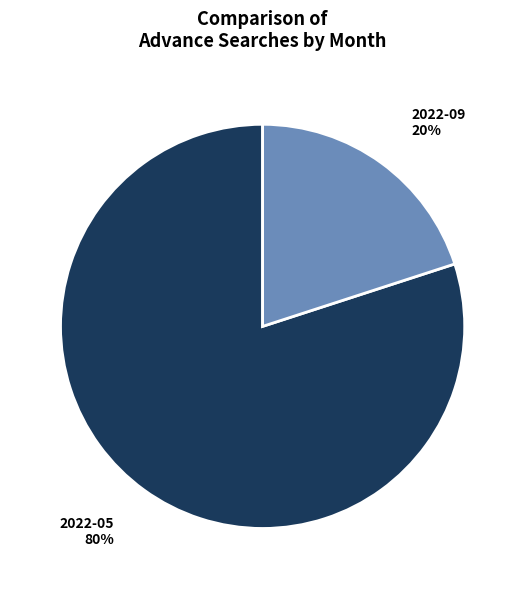

How many slices are in this pie chart?

2